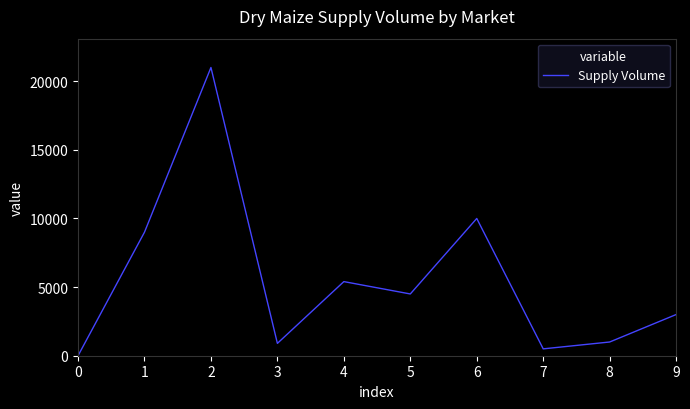

Which has a higher value, 0 or 8?

8